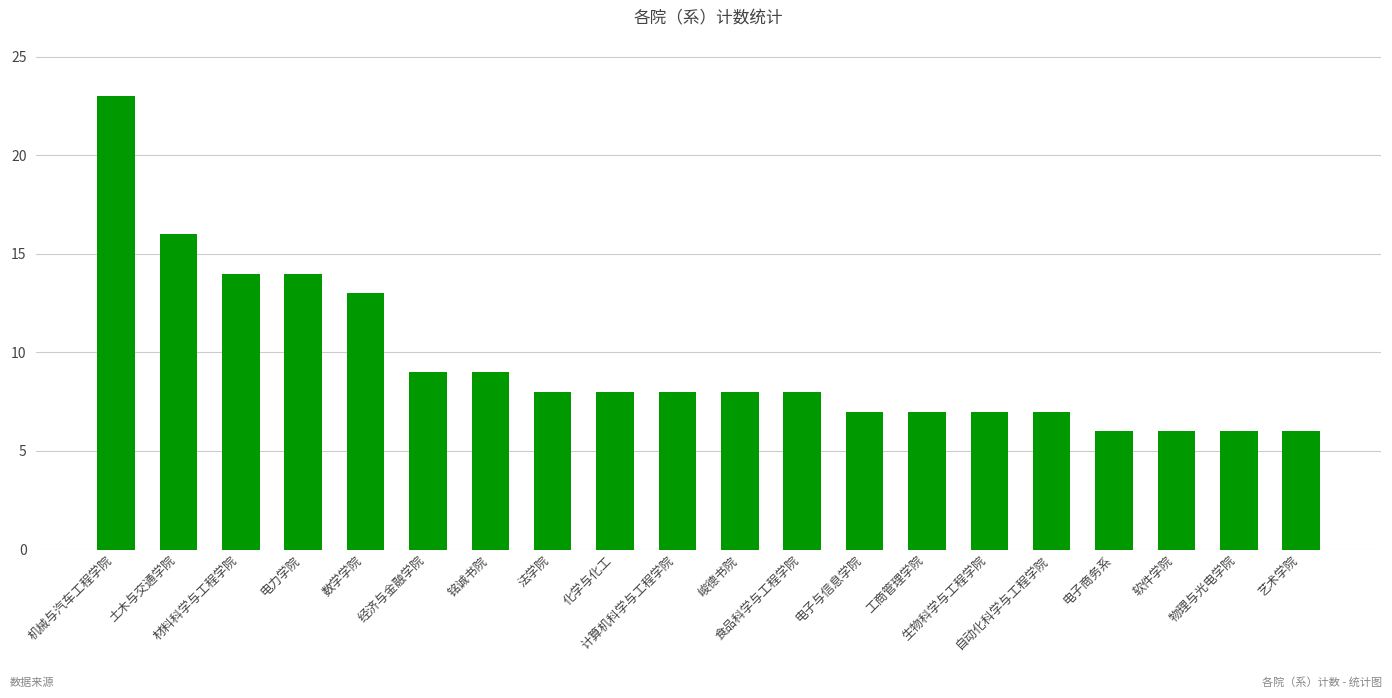

Reading right to left, transcribe all the data shown in this chart.

艺术学院=6	物理与光电学院=6	软件学院=6	电子商务系=6	自动化科学与工程学院=7	生物科学与工程学院=7	工商管理学院=7	电子与信息学院=7	食品科学与工程学院=8	峻德书院=8	计算机科学与工程学院=8	化学与化工=8	法学院=8	铭诚书院=9	经济与金融学院=9	数学学院=13	电力学院=14	材料科学与工程学院=14	土木与交通学院=16	机械与汽车工程学院=23